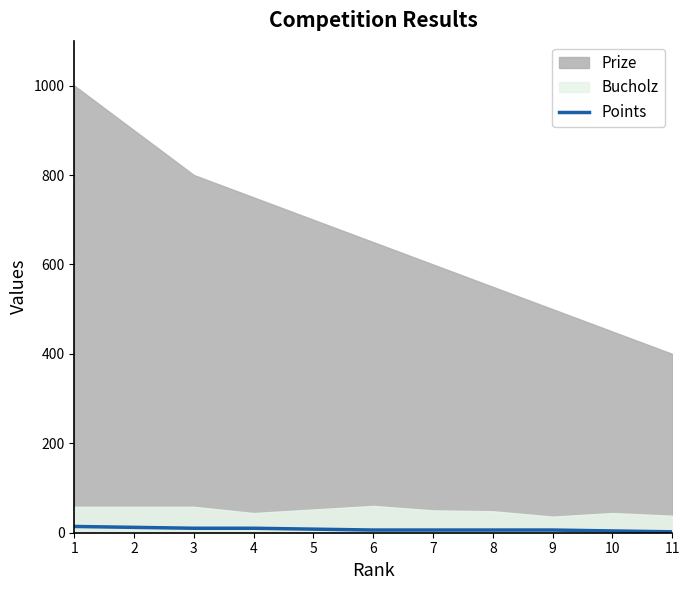

The chart shows a value of 1 at 9. True or false?

False